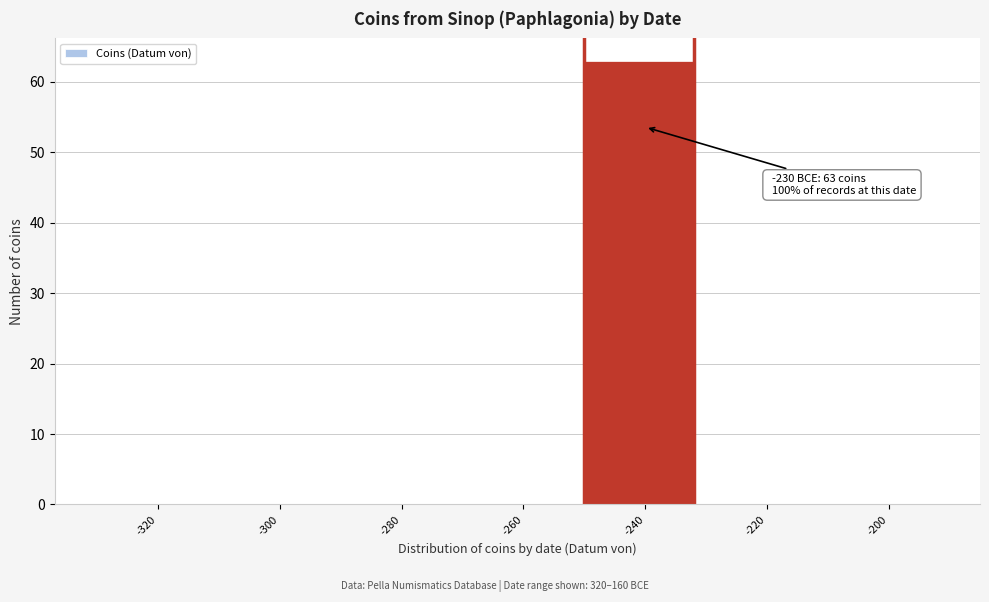

Reading left to right, transcribe all the data shown in this chart.

-320=0	-300=0	-280=0	-260=0	-240=63	-220=0	-200=0